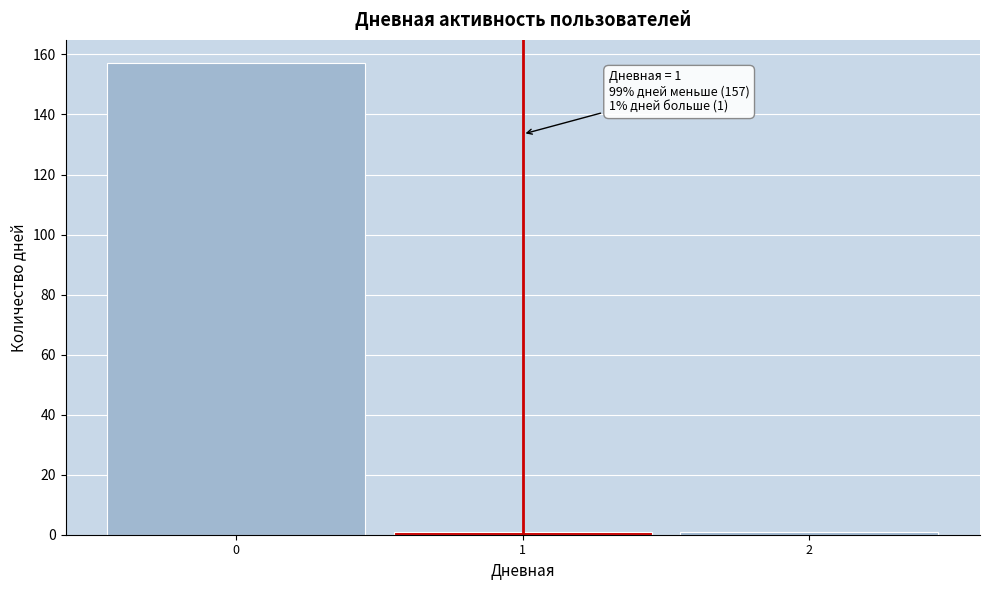

Over which range of the x-axis is the bar tallest?

-0.5 to 0.5